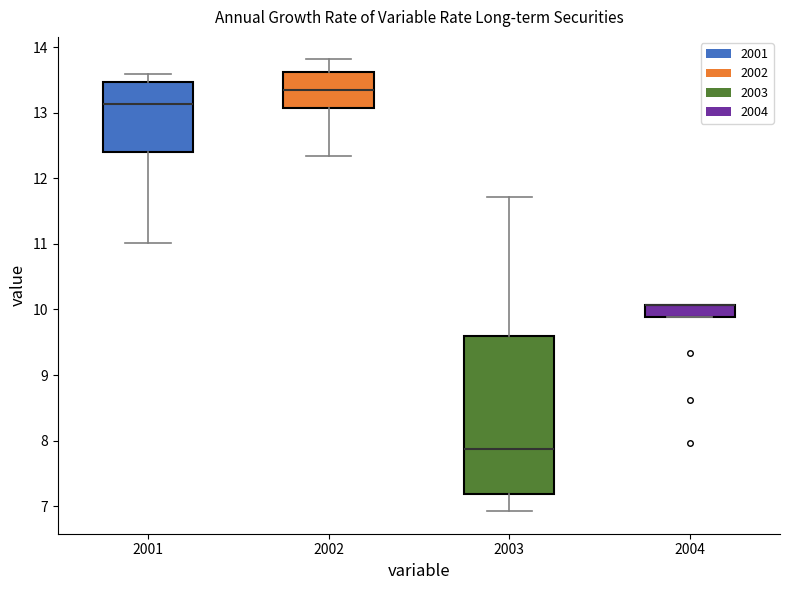

Reading left to right, transcribe this box plot: for each box, give where its median line is, the range the box spans, and where its two whiskers end, as read against the y-axis. The values are not printed on the chart, so give them approximately, as read against the axis.

2001: median 13.1, box 12.4 to 13.5, whiskers 11.0 to 13.6
2002: median 13.3, box 13.1 to 13.6, whiskers 12.3 to 13.8
2003: median 7.9, box 7.2 to 9.6, whiskers 6.9 to 11.7
2004: median 10.1 (drawn on the box's upper edge), box 9.9 to 10.1, whiskers 9.9 to 10.1